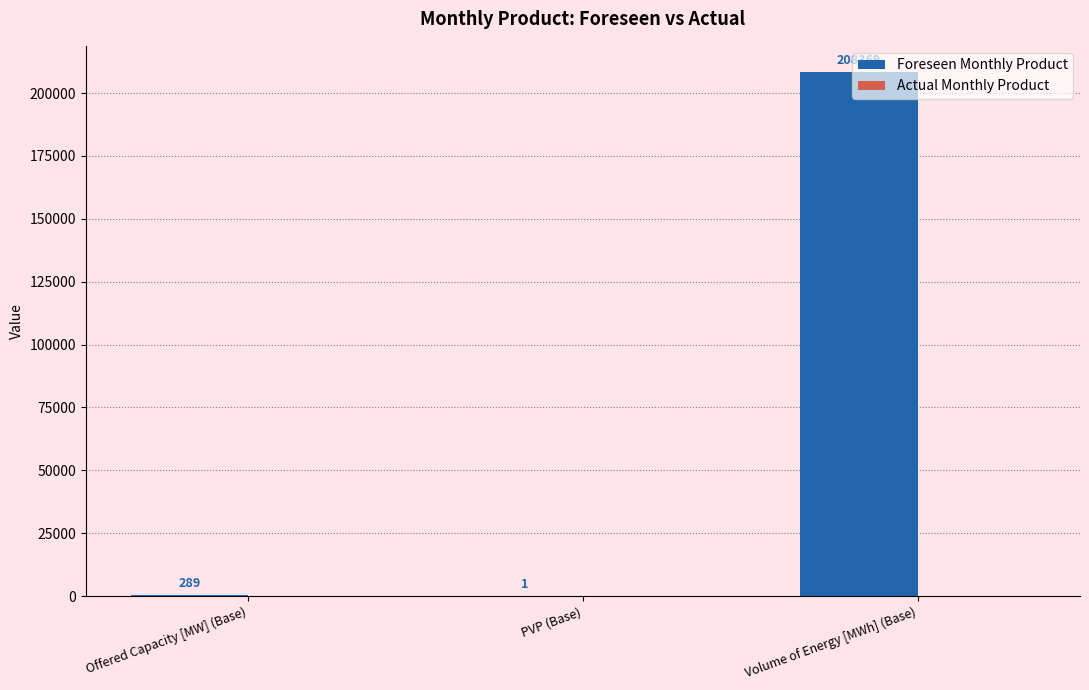

How many data points does each series have?

3